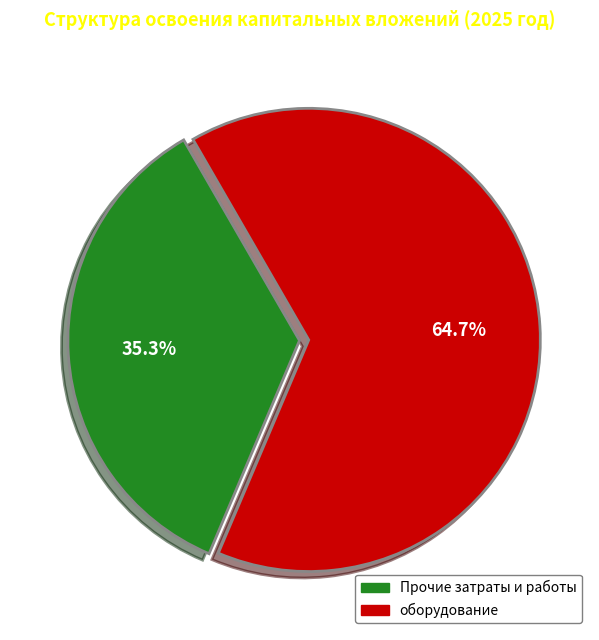

Does any single category account for the majority?

Yes